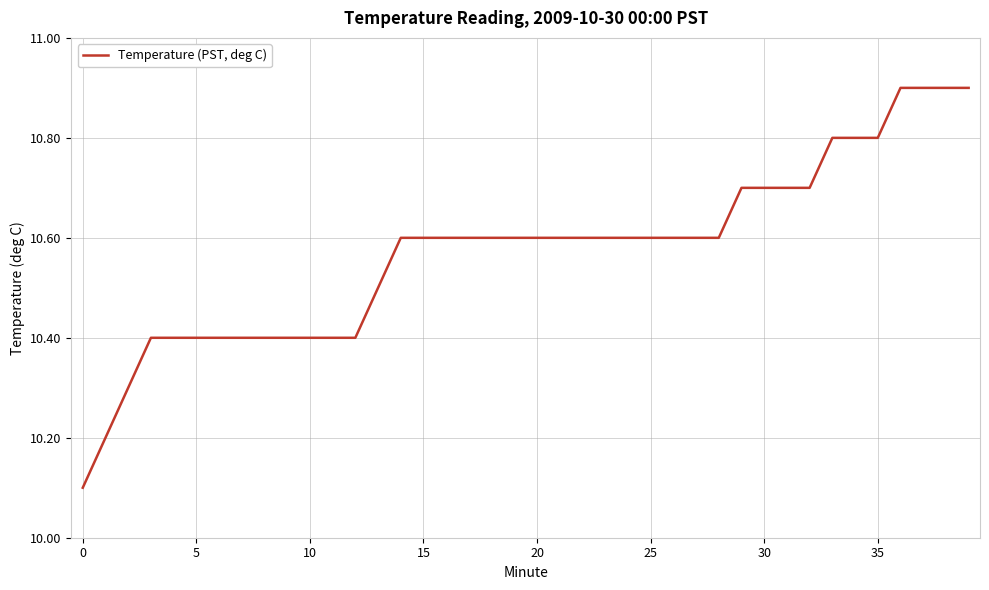

What is the difference between the maximum and minimum values?

0.8